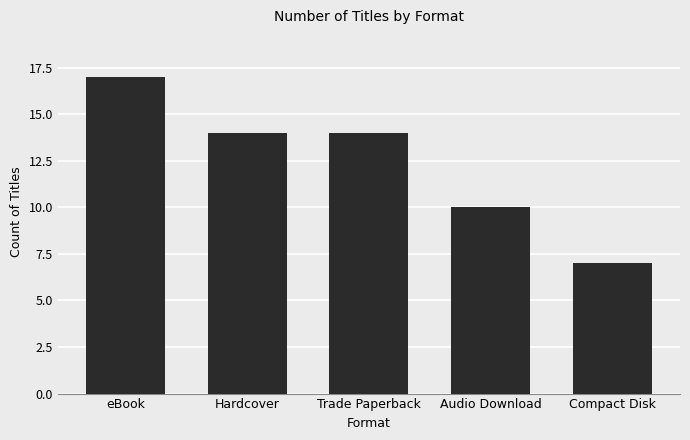

Which has a higher value, Trade Paperback or Compact Disk?

Trade Paperback